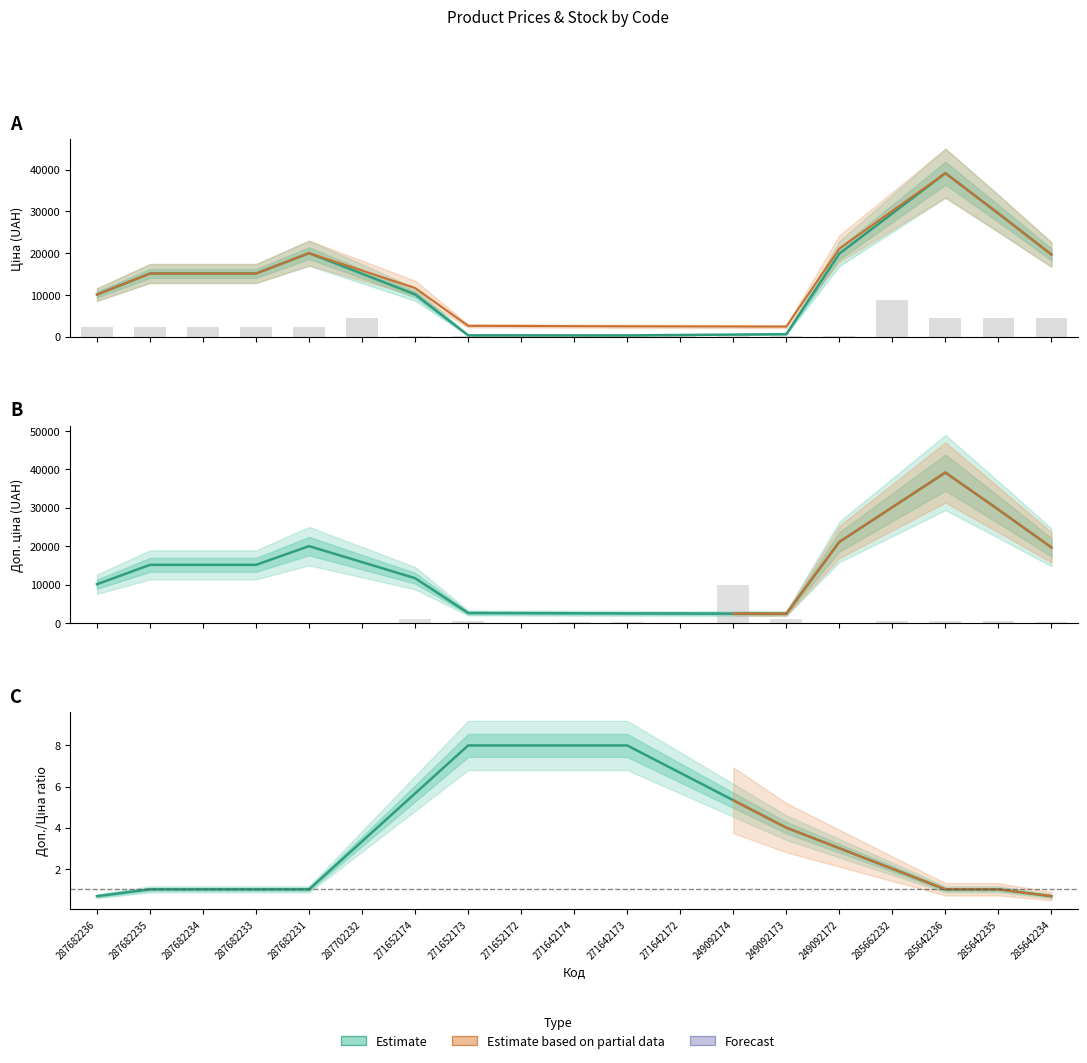

What is the label of the 16th bar from the right?

287682233